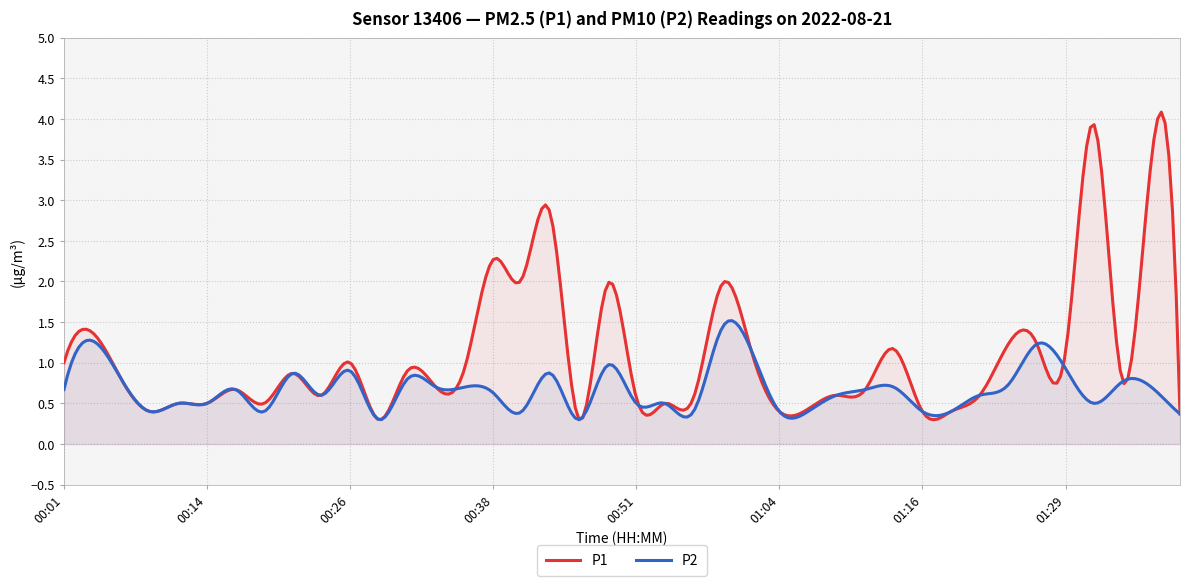

Is the value of P2 at 01:36 greater than the value of P1 at 01:19?

Yes